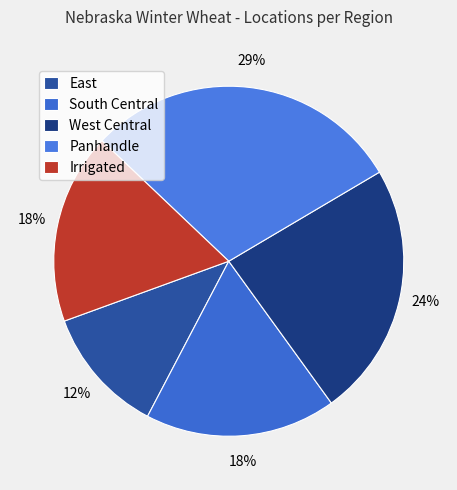

Which has a higher value, East or West Central?

West Central